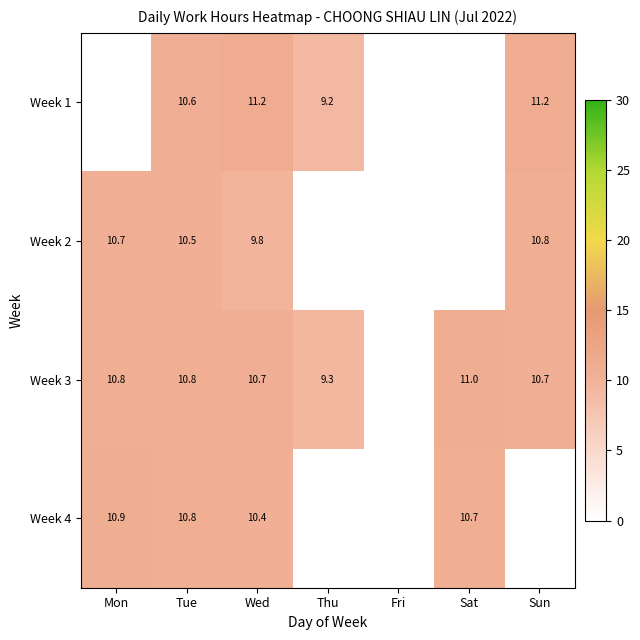

Count the number of categories in the chart.

7